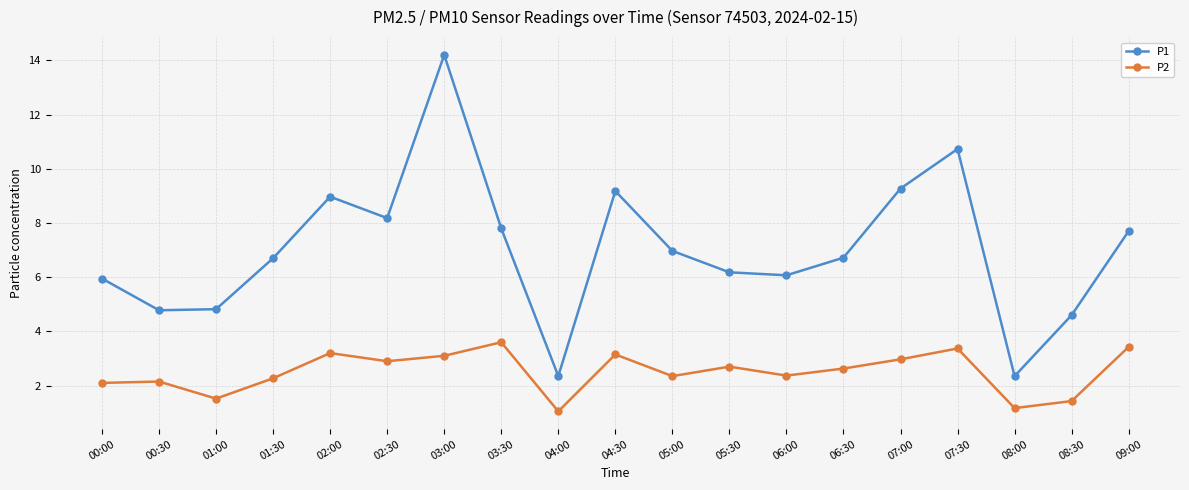

At 08:30, list the series in order from largest to smallest.

P1, P2